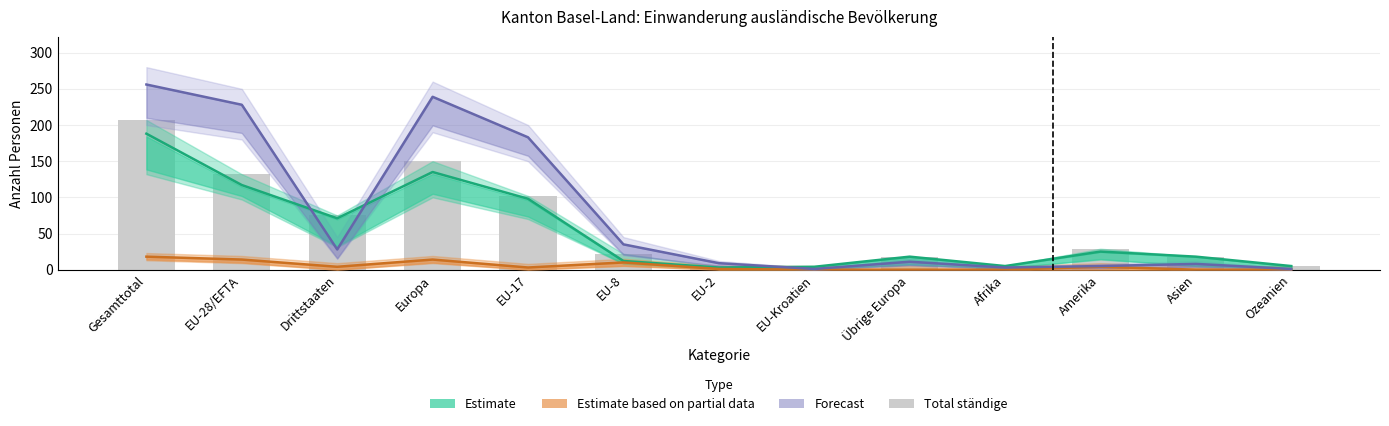

What value does the data have at Europa?

150